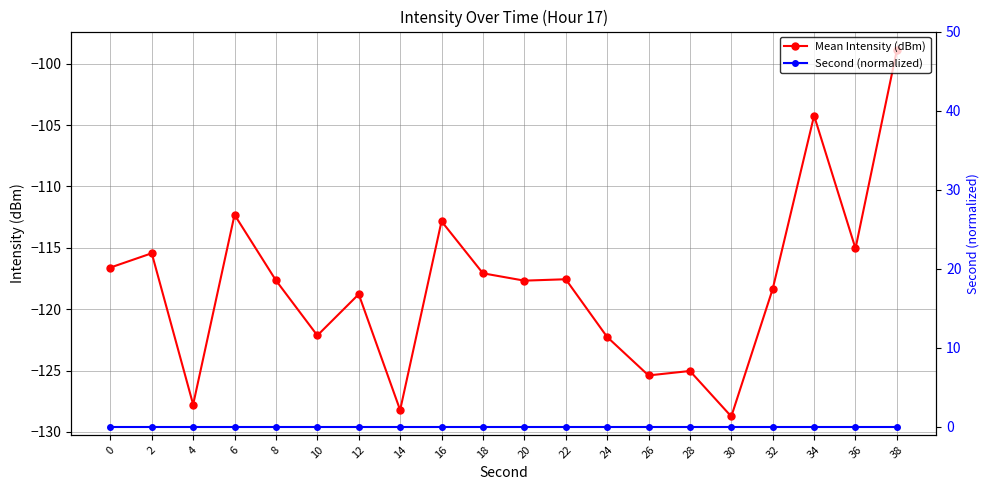

Which series has the largest range (max minus min)?

Mean Intensity (dBm)